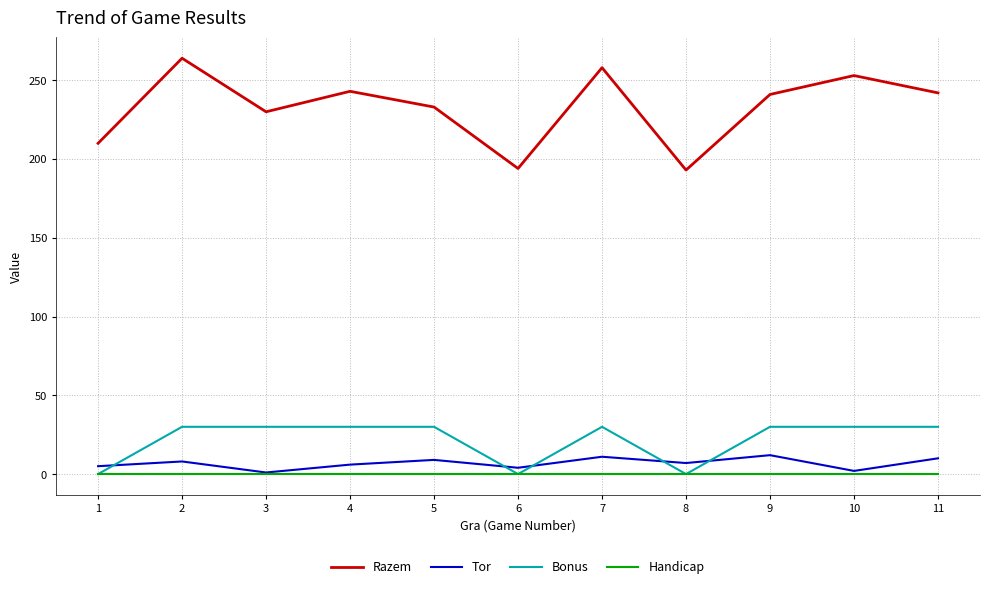

At which label is Razem closest to 228?

3